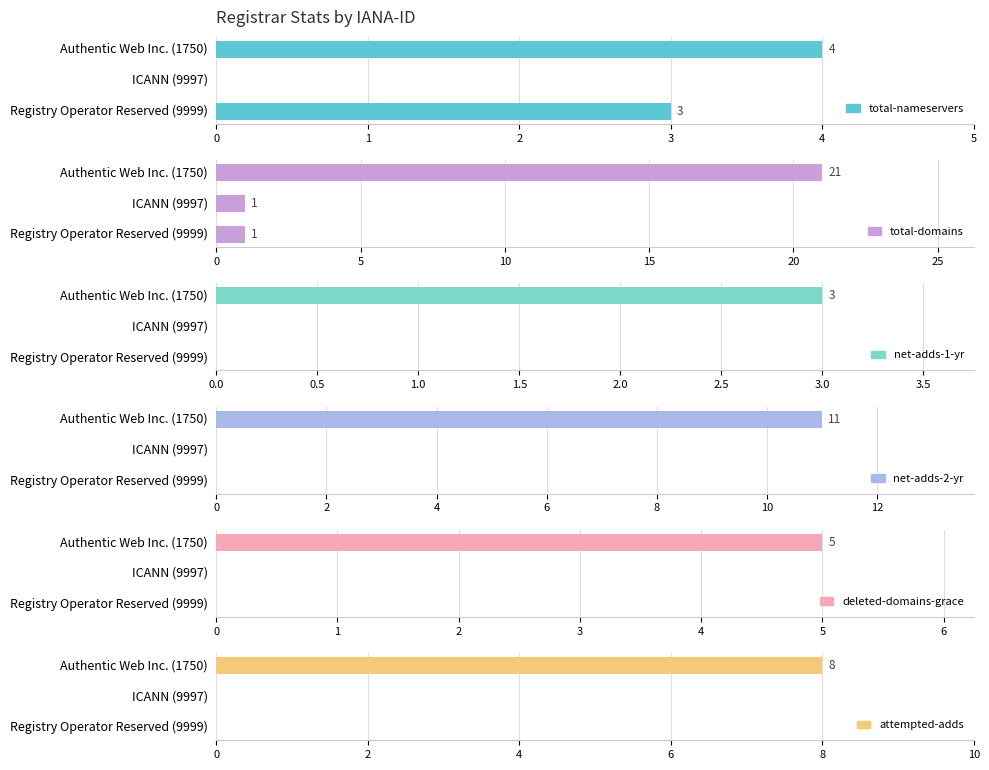

True or false: total-nameservers has a value of 3 at Registry Operator Reserved (9999).

True